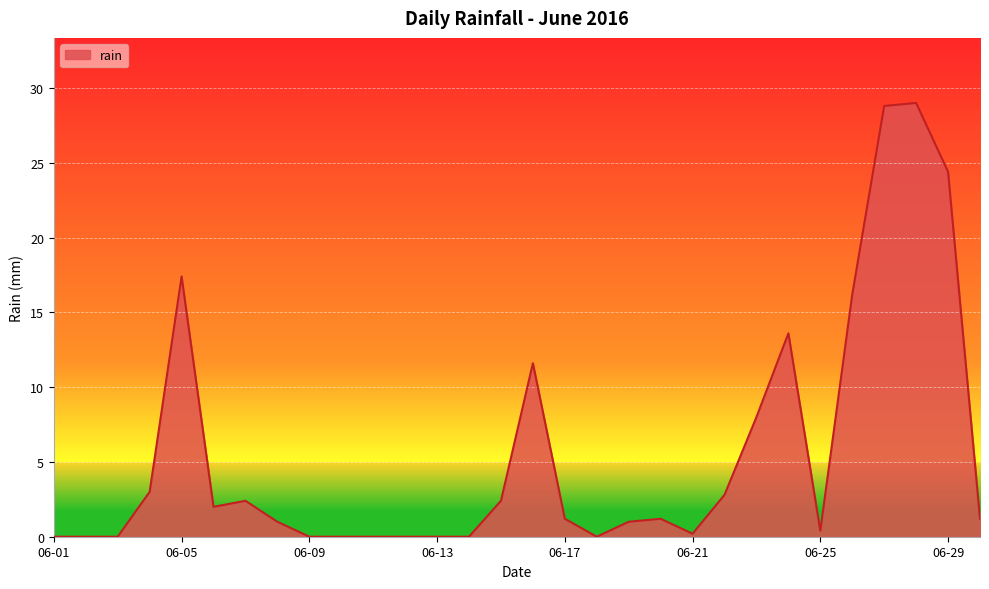

What is the difference between the maximum and minimum values?

29.0